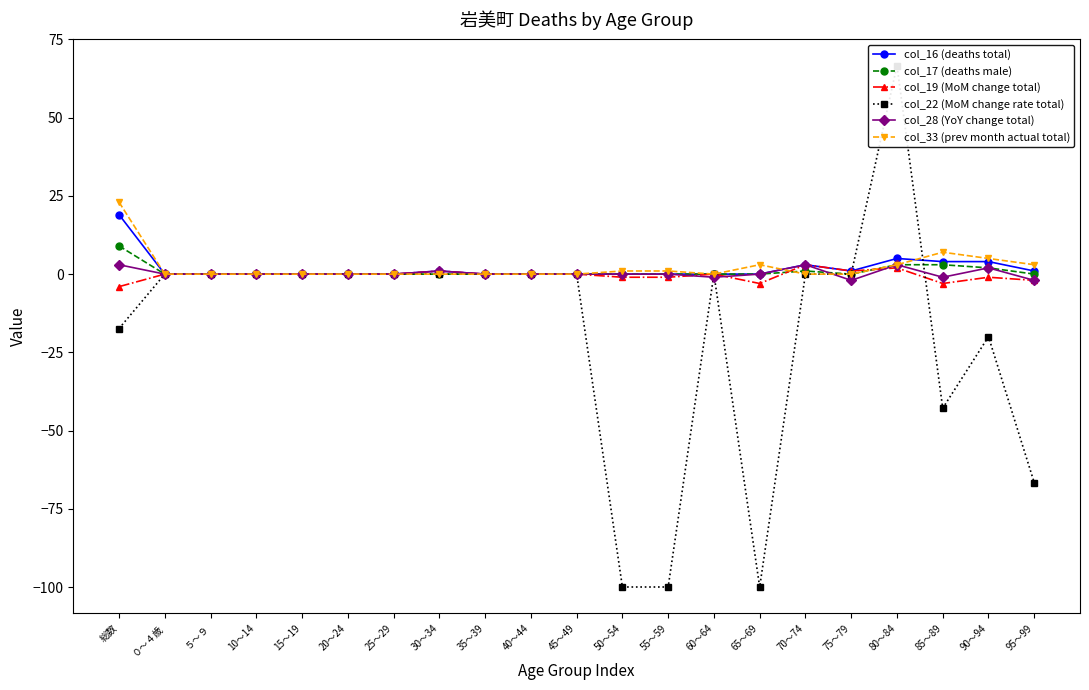

Between 15～19 and 85～89, which series saw the biggest shift?

col_22 (MoM change rate total)